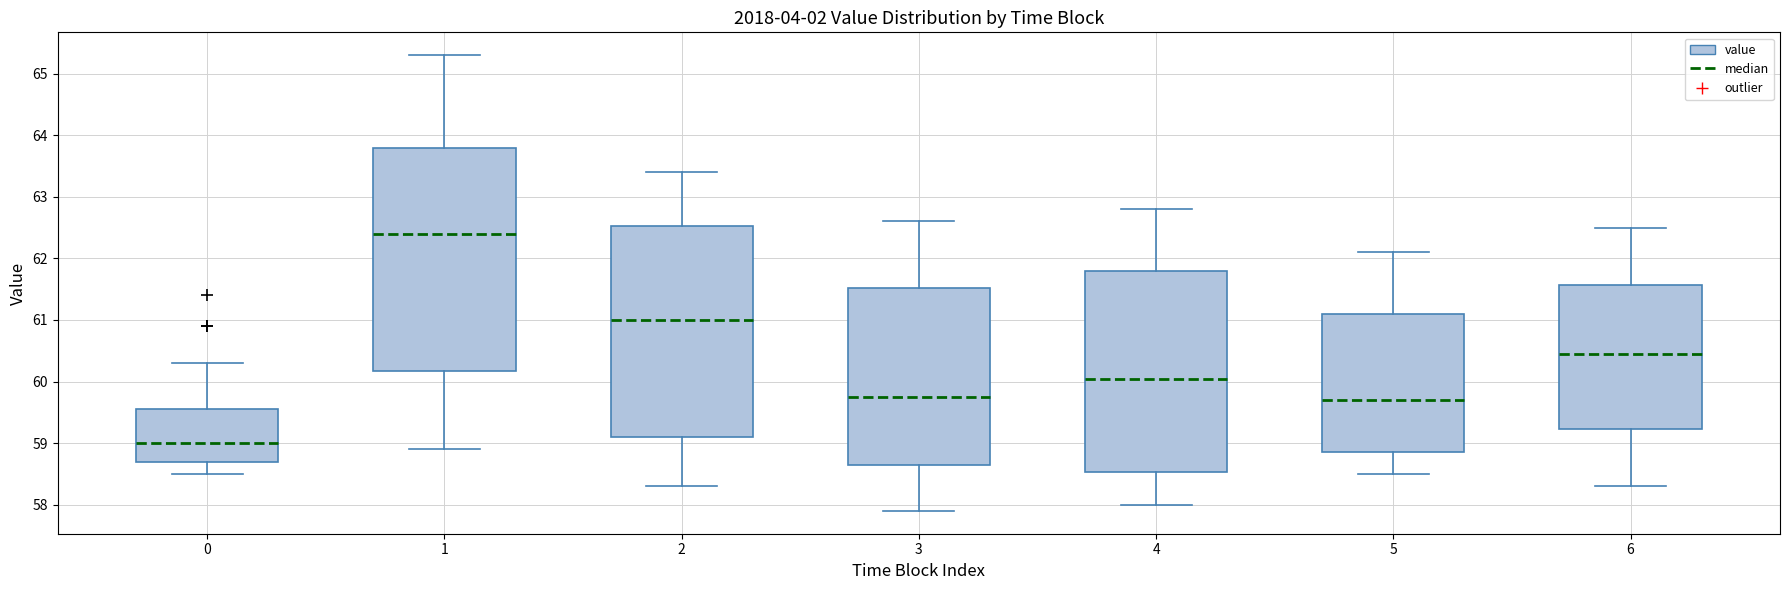

Which box's median line is the lowest?

0